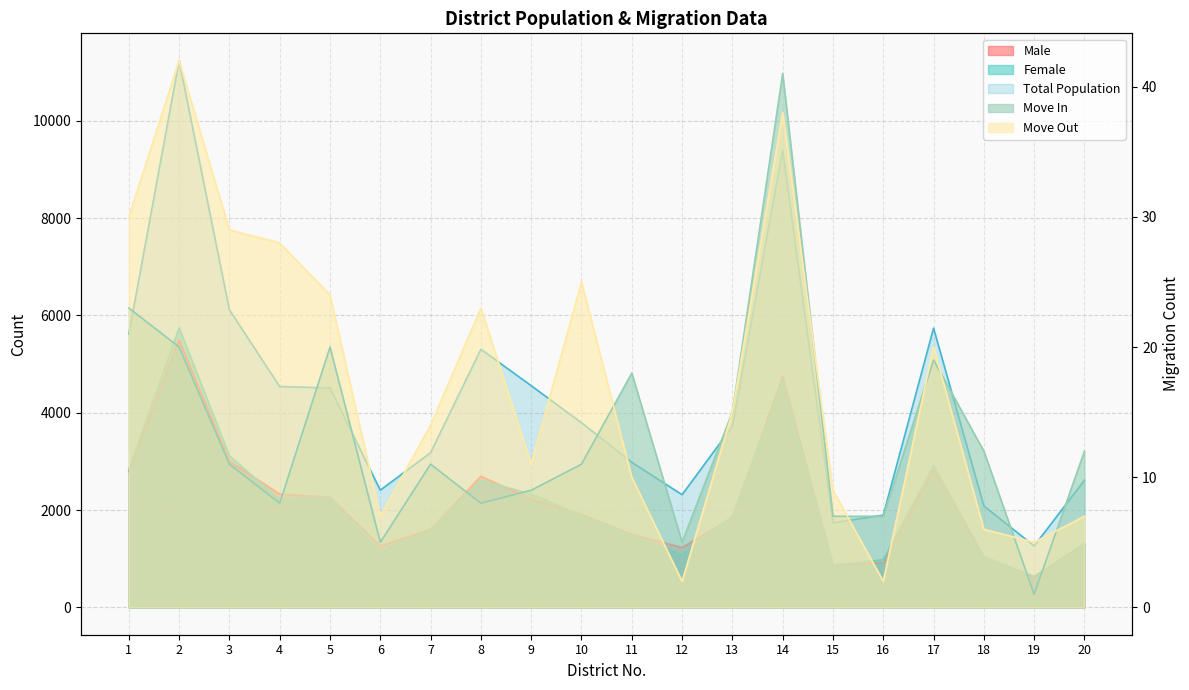

Where is the first local minimum for Total Population?

6